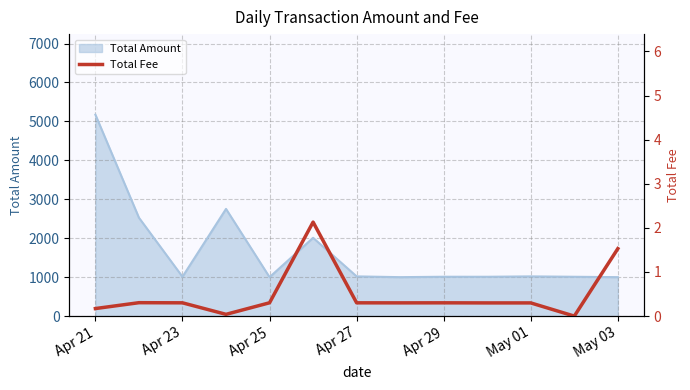

Does the chart display data point markers on the line(s)?

No